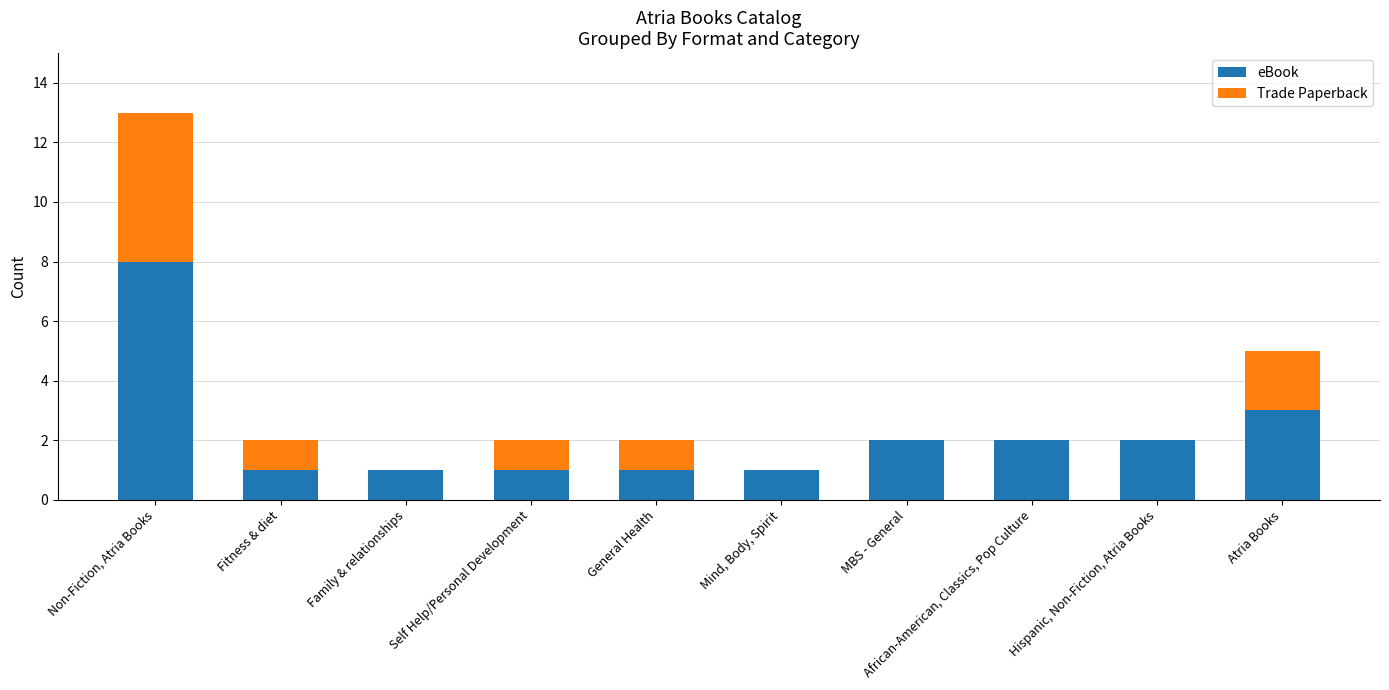

Which category has the highest value in the eBook series?

Non-Fiction, Atria Books